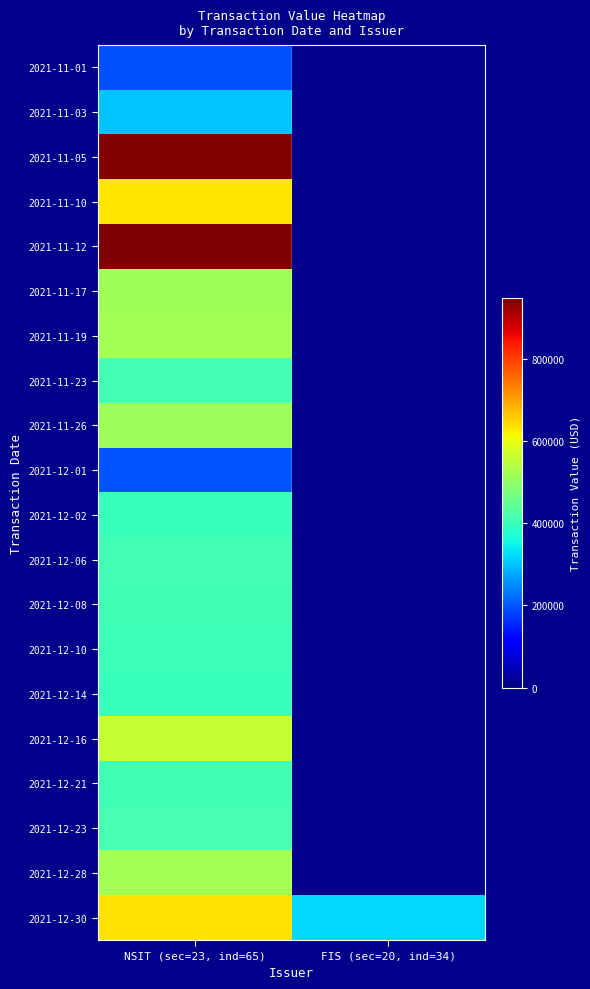

At which category does the chart reach its minimum across all series?

NSIT (sec=23, ind=65)